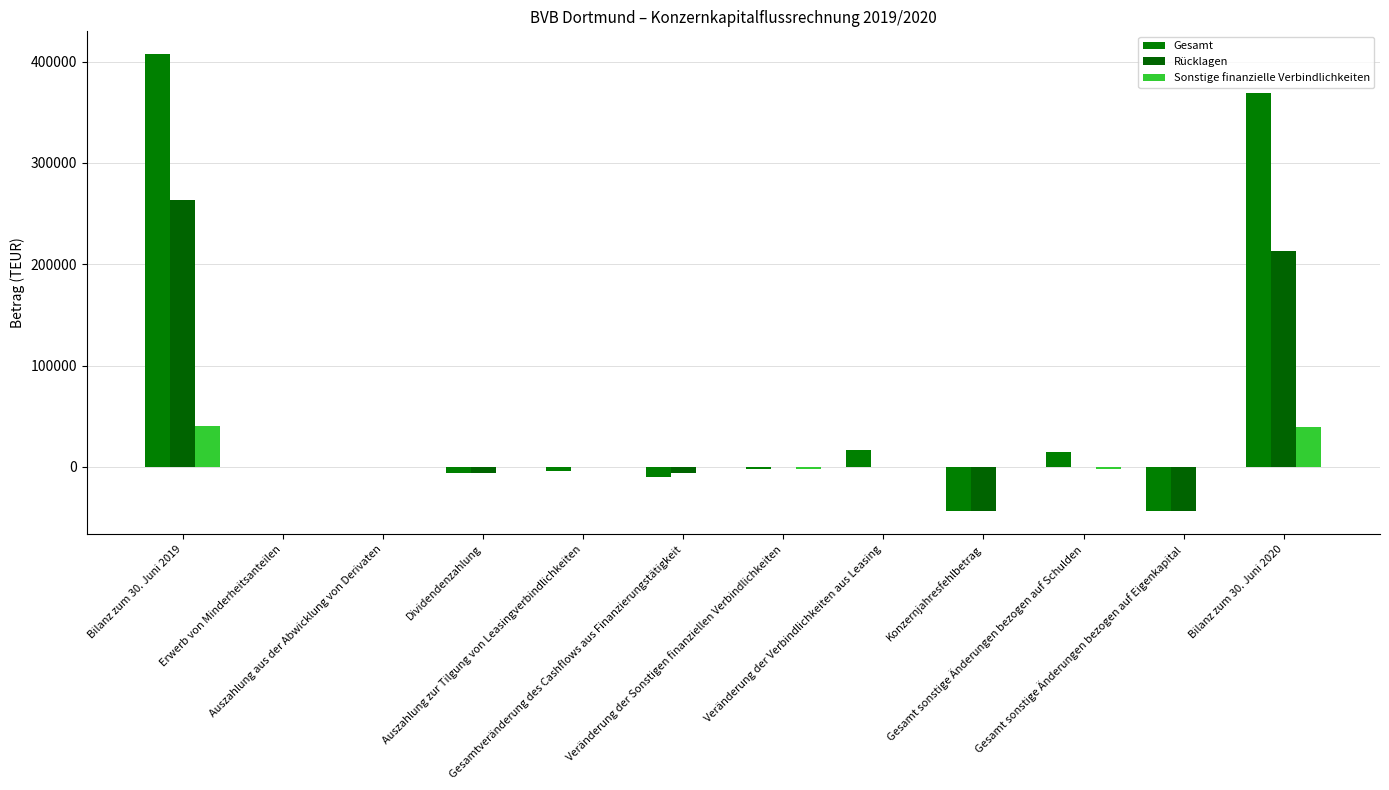

Between Veränderung der Verbindlichkeiten aus Leasing and Dividendenzahlung, which is larger?

Veränderung der Verbindlichkeiten aus Leasing